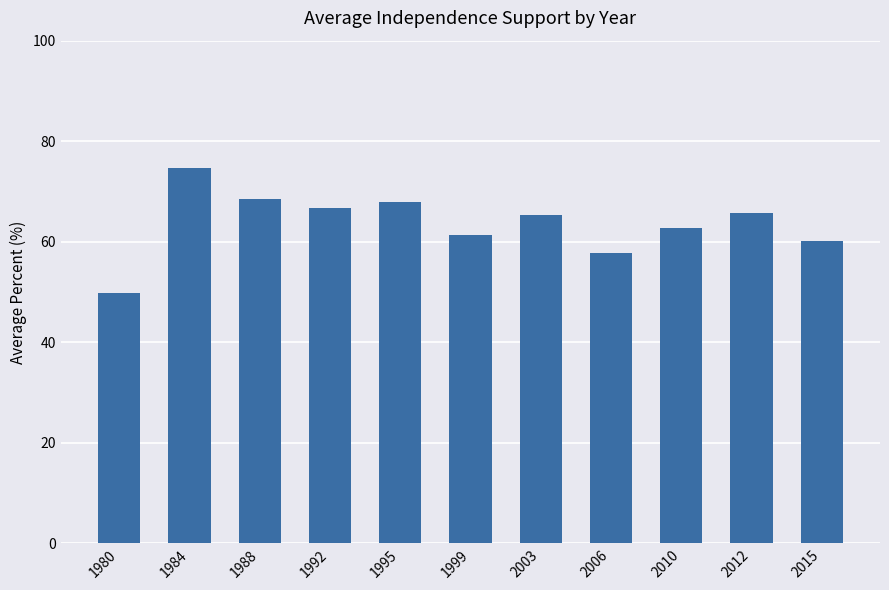

What value does the data have at 2015?

60.2